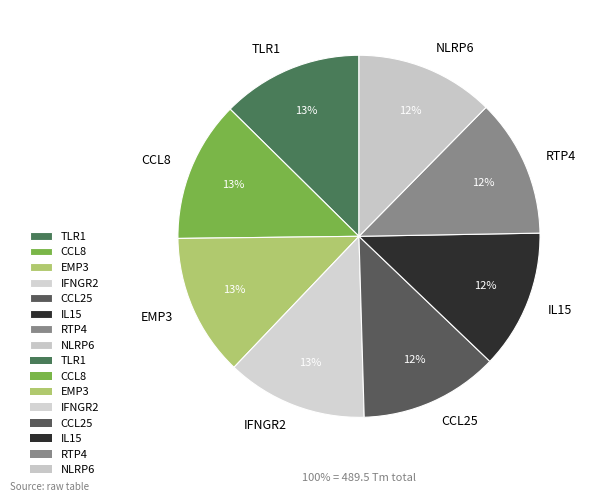

The CCL25 slice represents 25% of the pie. True or false?

False